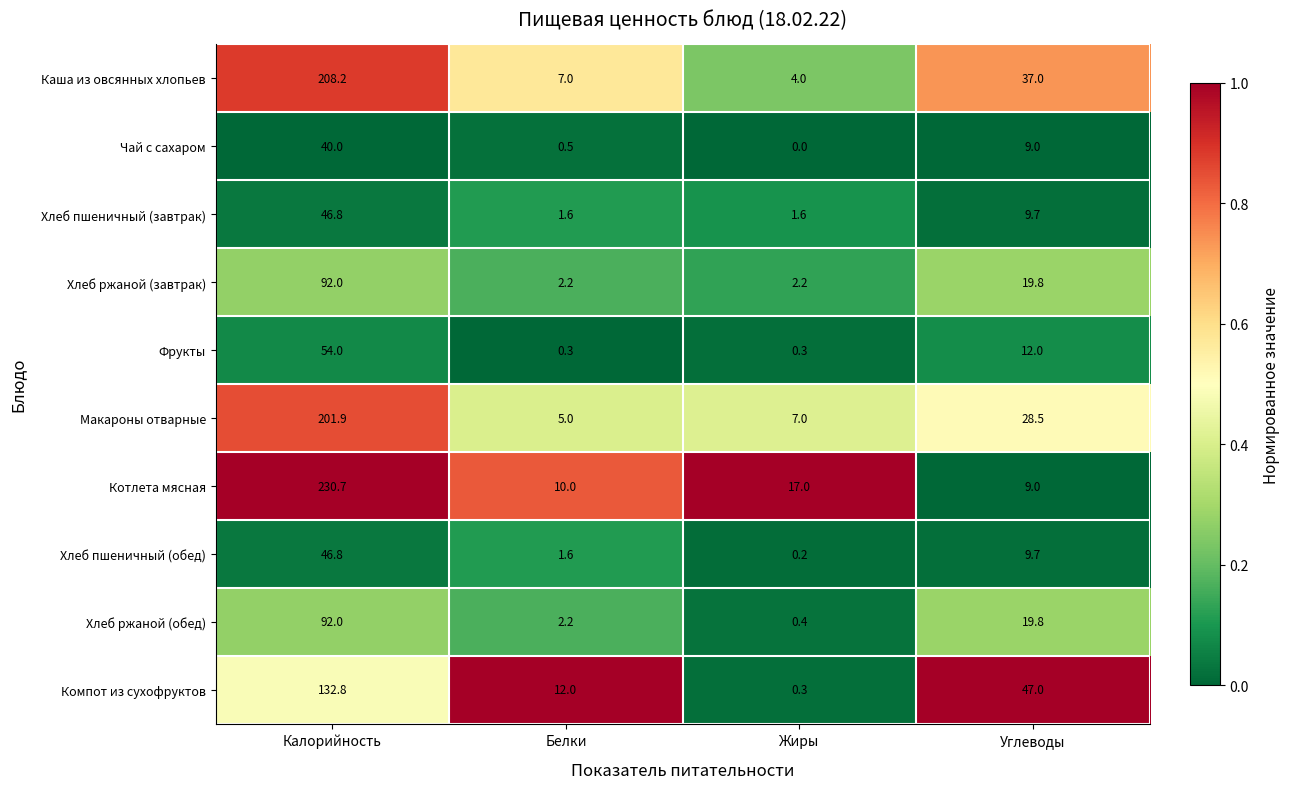

Which series changed the most between Калорийность and Жиры?

Котлета мясная